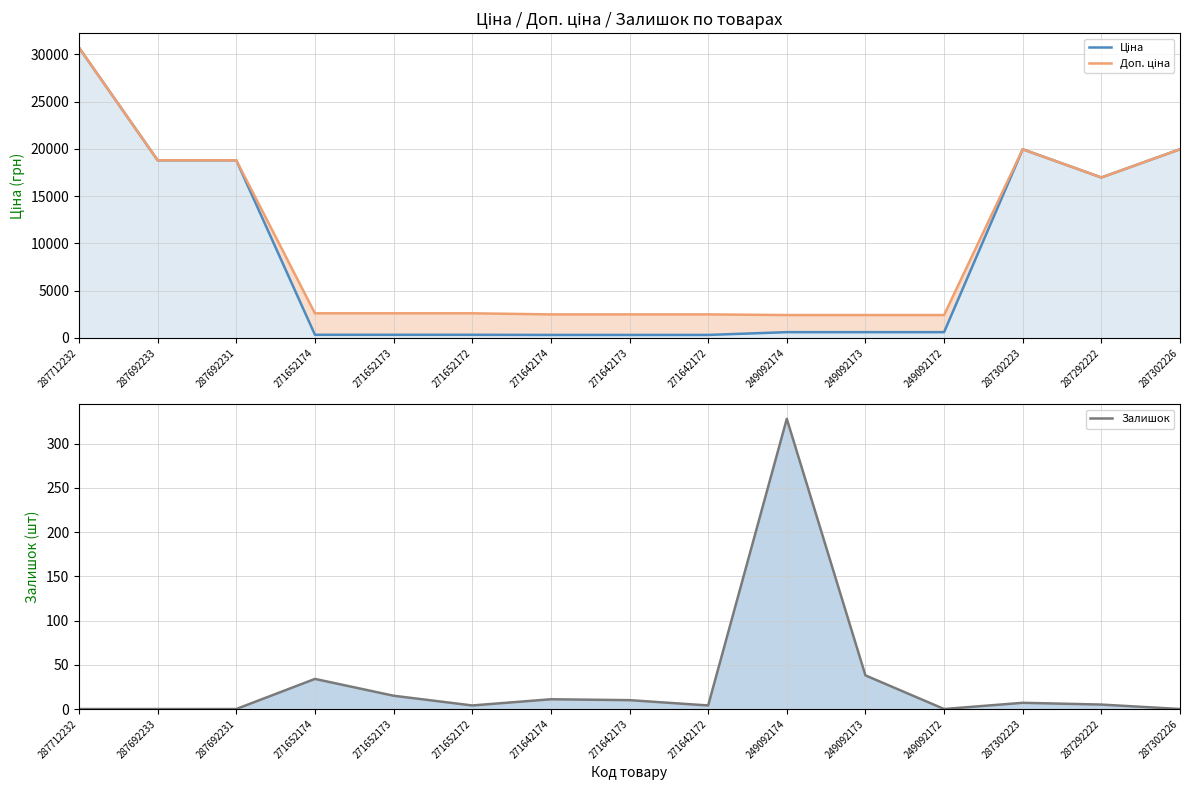

Reading left to right, transcribe all the data shown in this chart.

Ціна: 287712232=30717.1	287692233=18796.8	287692231=18796.8	271652174=324.8	271652173=324.8	271652172=324.8	271642174=310.3	271642173=310.3	271642172=310.3	249092174=603.7	249092173=603.7	249092172=603.7	287302223=19964.2	287292222=16976.3	287302226=19964.2
Доп. ціна: 287712232=30717.1	287692233=18796.8	287692231=18796.8	271652174=2598.3	271652173=2598.3	271652172=2598.3	271642174=2482.4	271642173=2482.4	271642172=2482.4	249092174=2414.8	249092173=2414.8	249092172=2414.8	287302223=19964.2	287292222=16976.3	287302226=19964.2
Залишок: 287712232=0.0	287692233=0.0	287692231=0.0	271652174=34.0	271652173=15.0	271652172=4.0	271642174=11.0	271642173=10.0	271642172=4.0	249092174=328.0	249092173=38.0	249092172=0.0	287302223=7.0	287292222=5.0	287302226=0.0